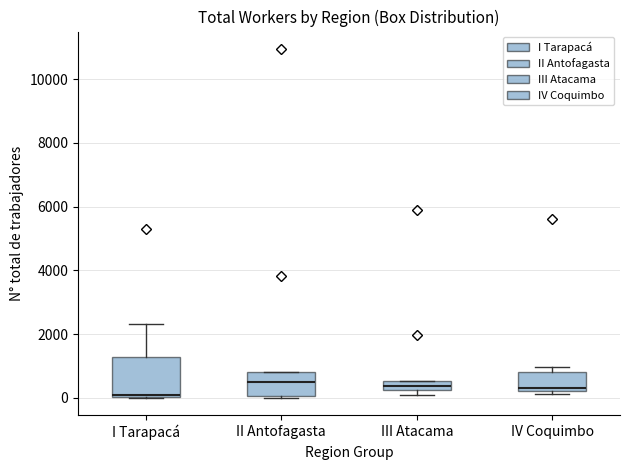

Which box is the tallest, from its lower edge to its upper edge?

I Tarapacá